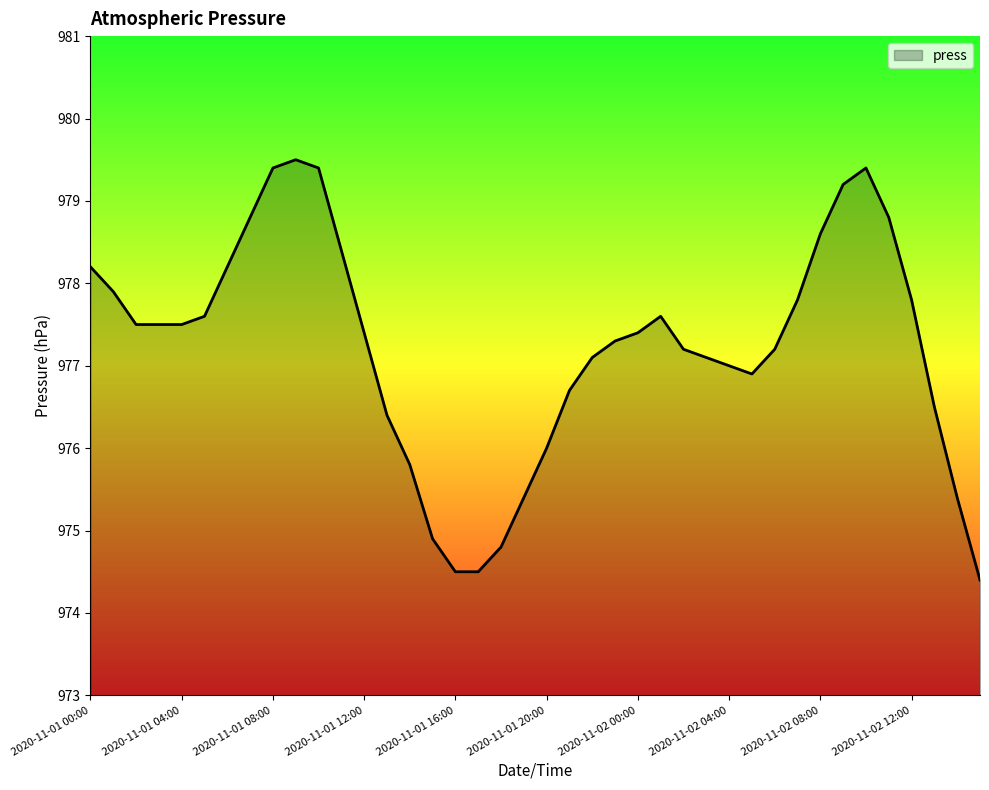

What is the greatest value displayed?

979.5